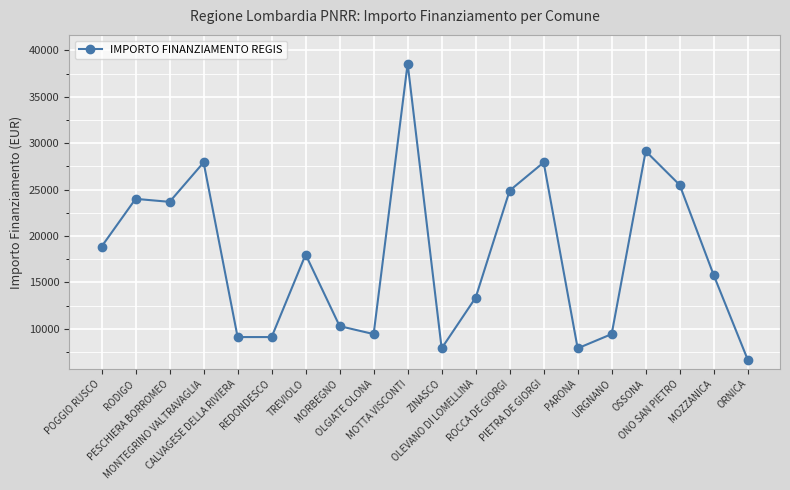

What is the change in value from ZINASCO to ONO SAN PIETRO?

+17603